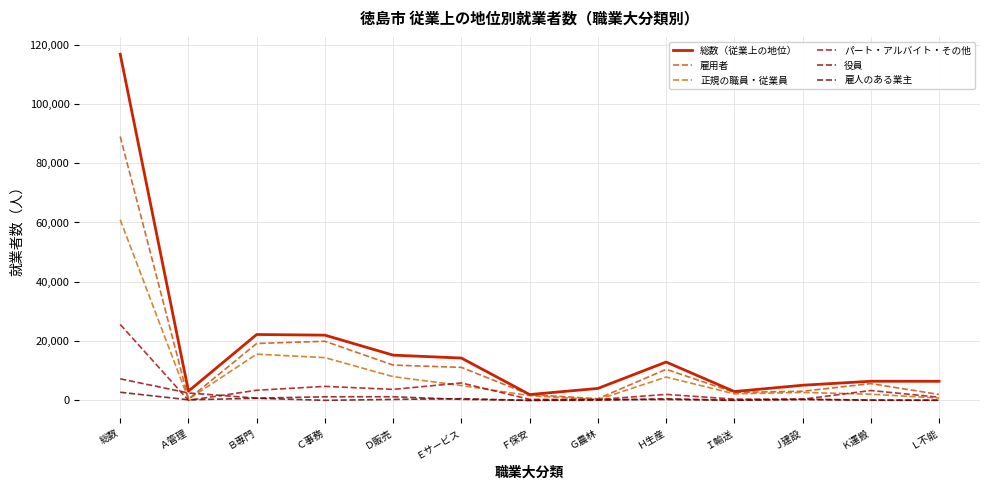

Is this an area chart (filled region under the line)?

No